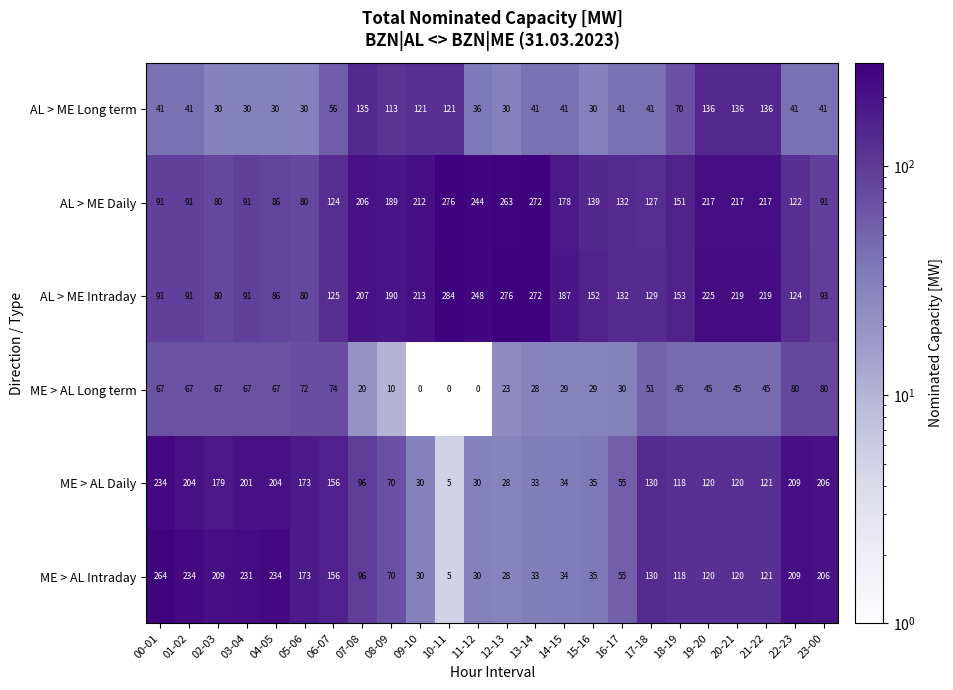

The value of AL > ME Intraday at 09-10 is 43. True or false?

False